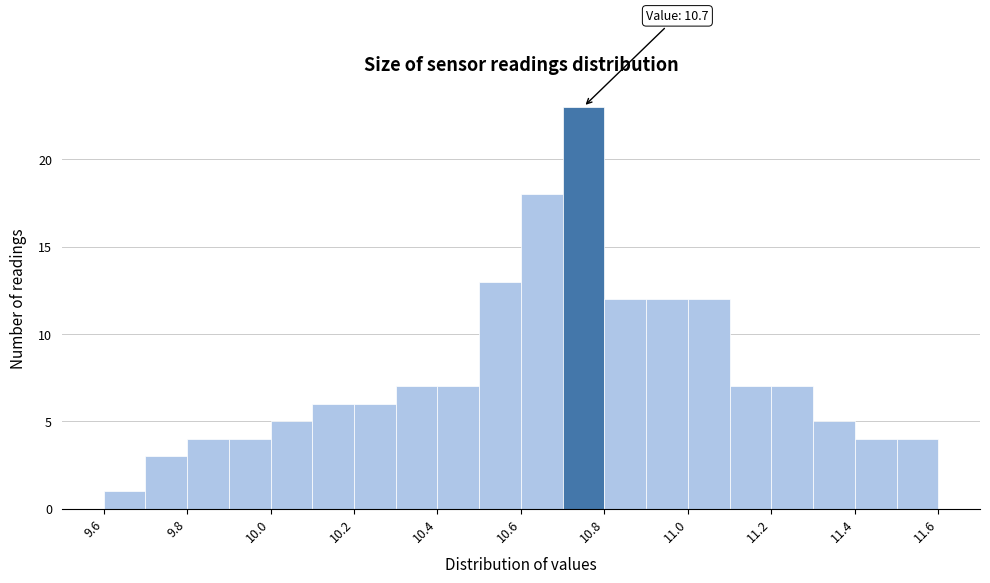

Over which range of the x-axis is the bar tallest?

10.7 to 10.8